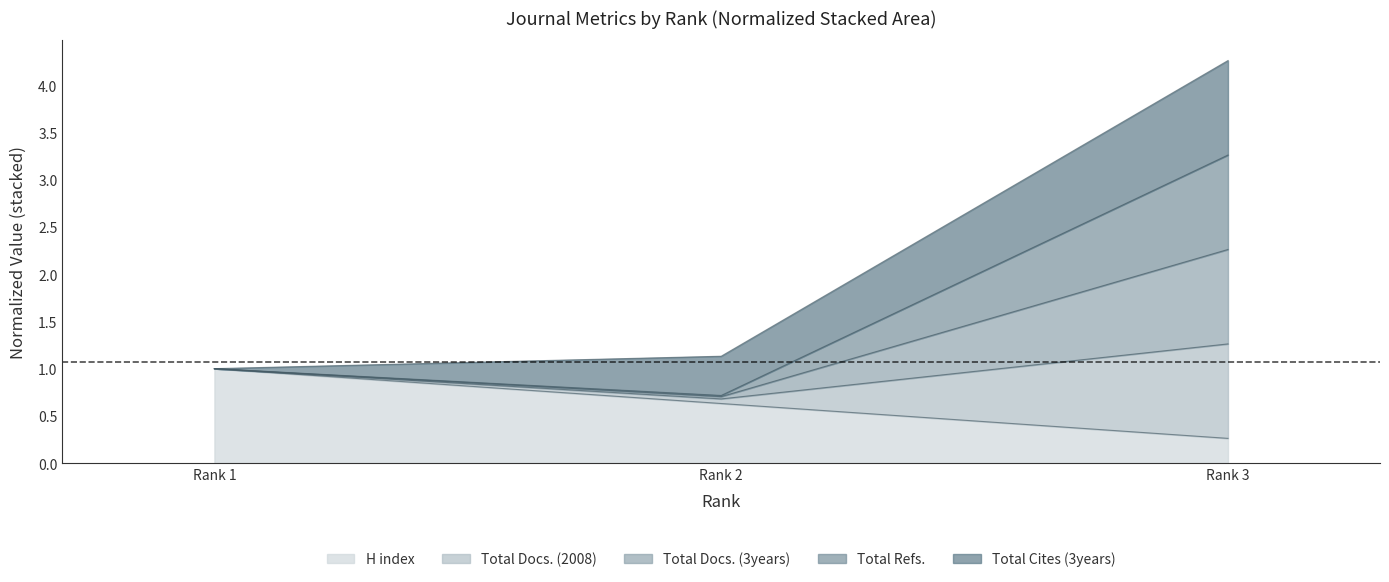

At which label does H index reach its minimum?

Rank 3